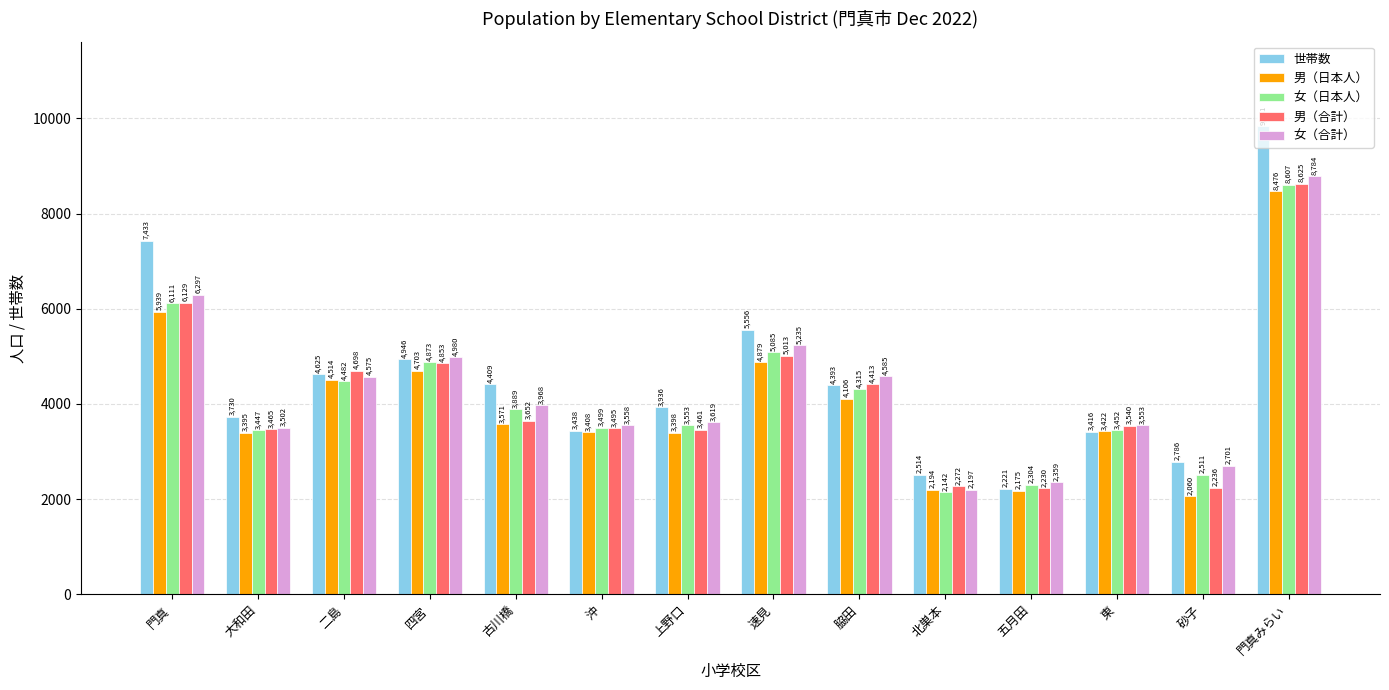

True or false: 男（合計） has a value of 5845 at 東.

False